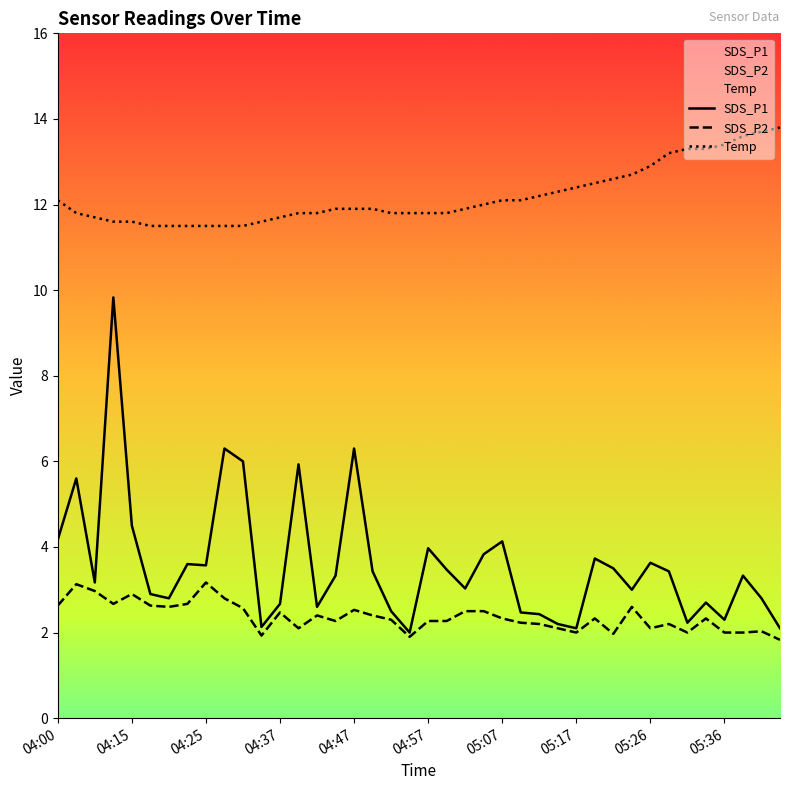

What value does the Temp series have at 05:36?

13.4